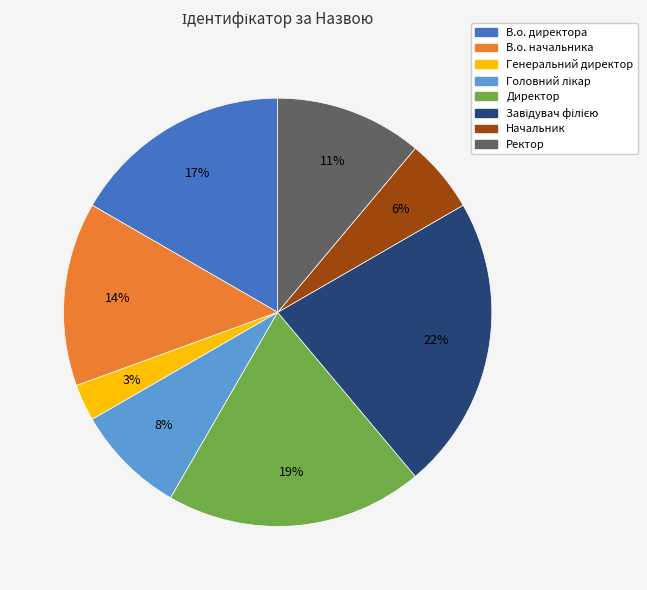

Is it true that Генеральний директор is 3% of the pie?

True